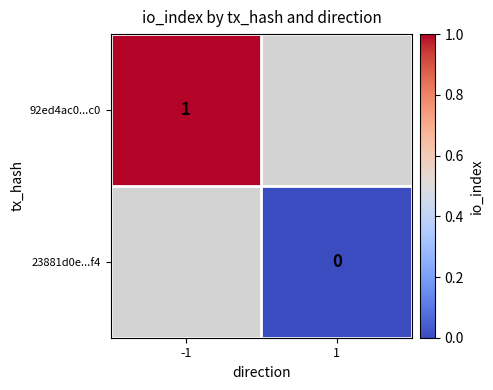

At how many categories does at least one series exceed 0?

1